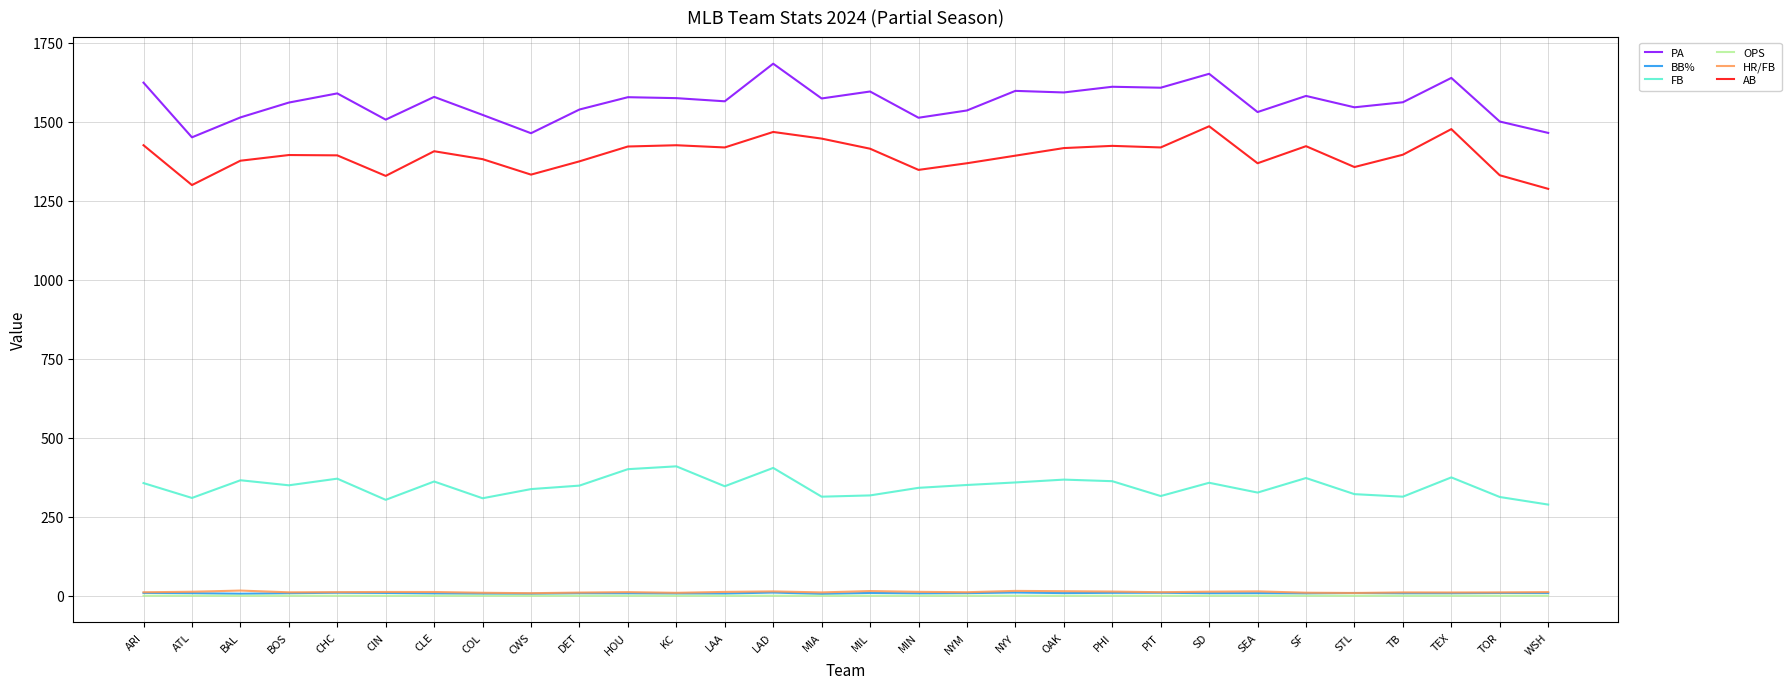

How many lines are shown in the chart?

6